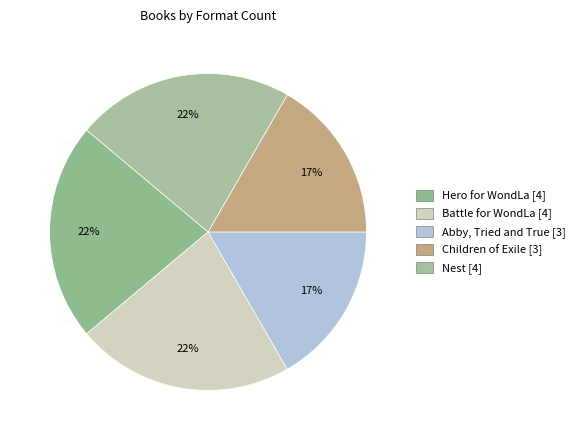

Rank the categories by value from lowest to highest.

Abby, Tried and True, Children of Exile, Hero for WondLa, Battle for WondLa, Nest